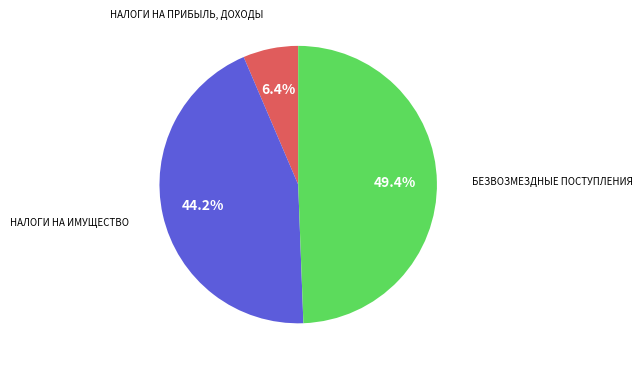

To the nearest percent, what is the average slice percentage?

33%